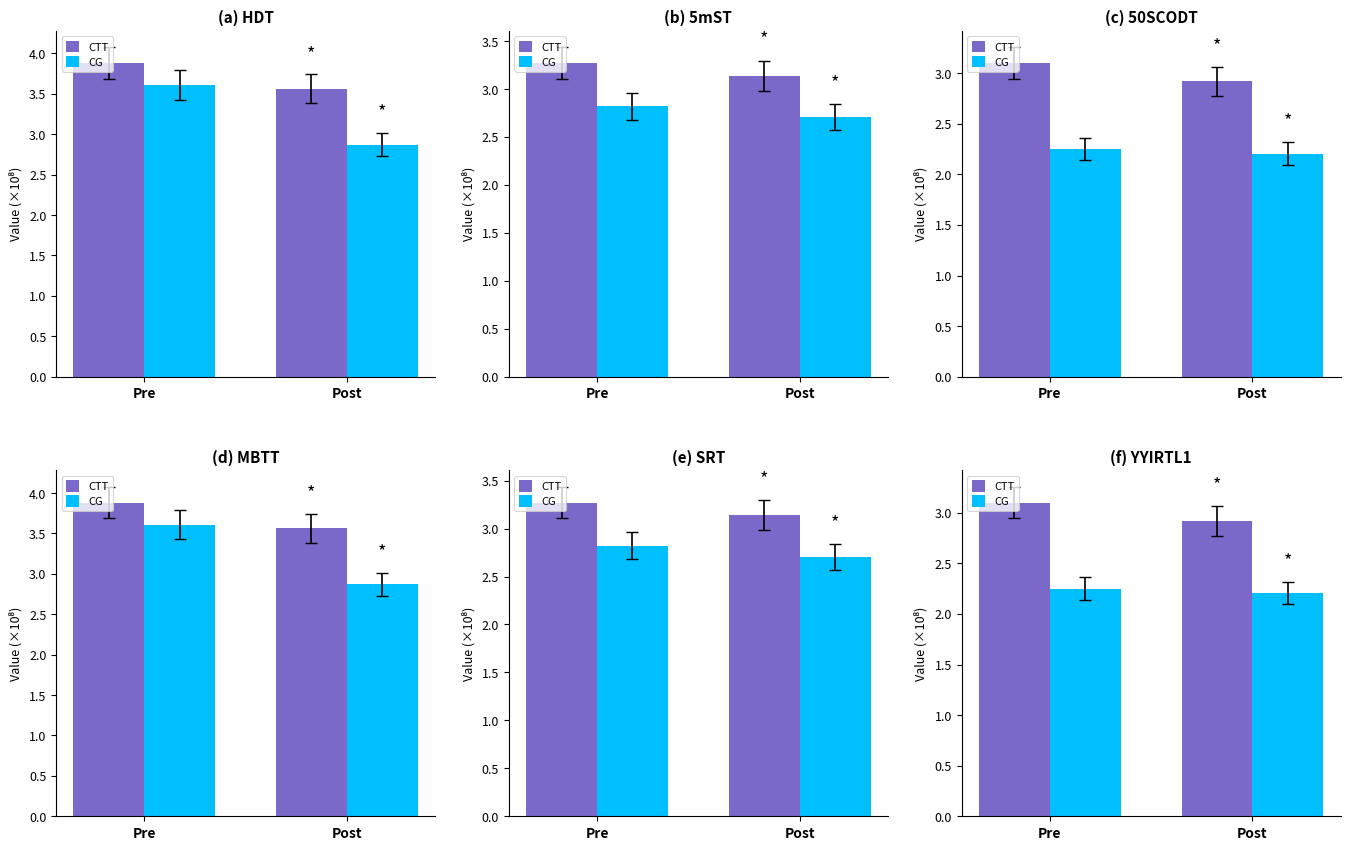

At Post, list the series in order from largest to smallest.

CTT, CG